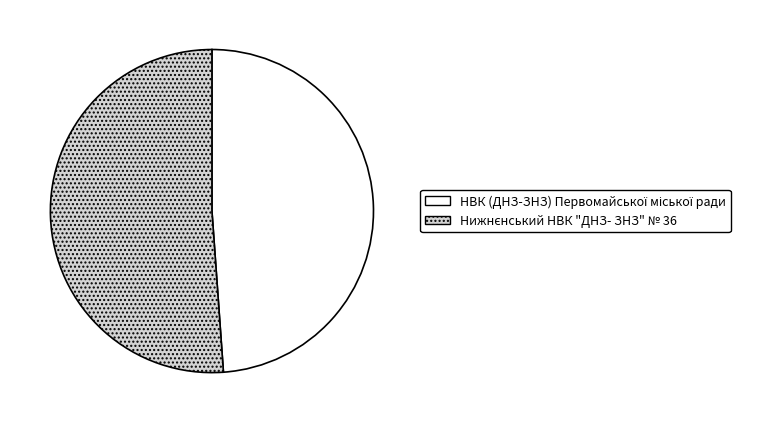

Is there a majority slice in this chart?

Yes